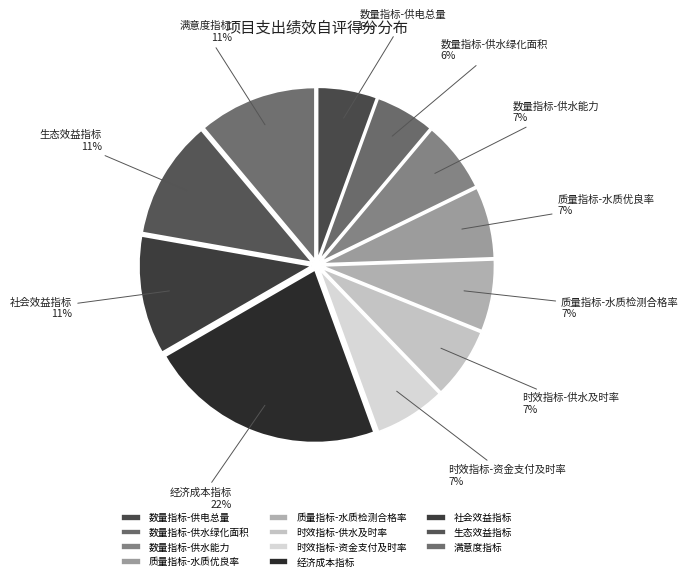

The 数量指标-供水能力 slice represents 14% of the pie. True or false?

False